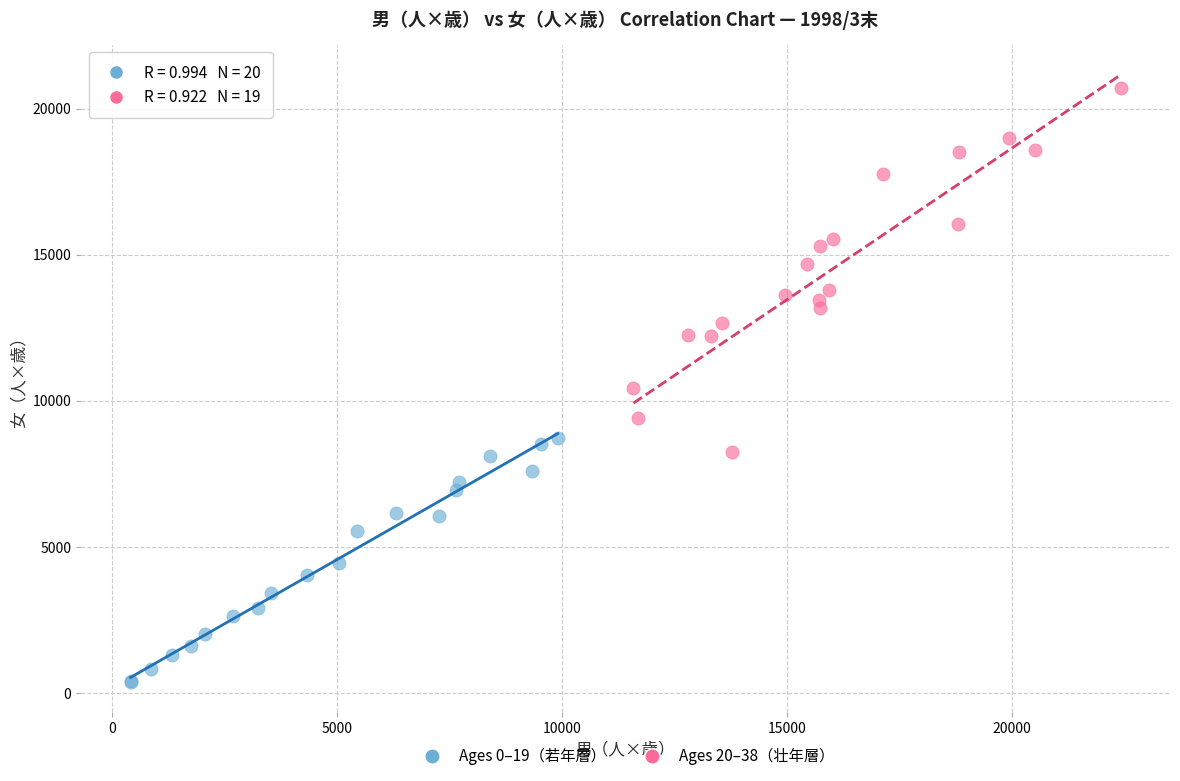

Which series contains the highest Y value?

Ages 20–38（壮年層）